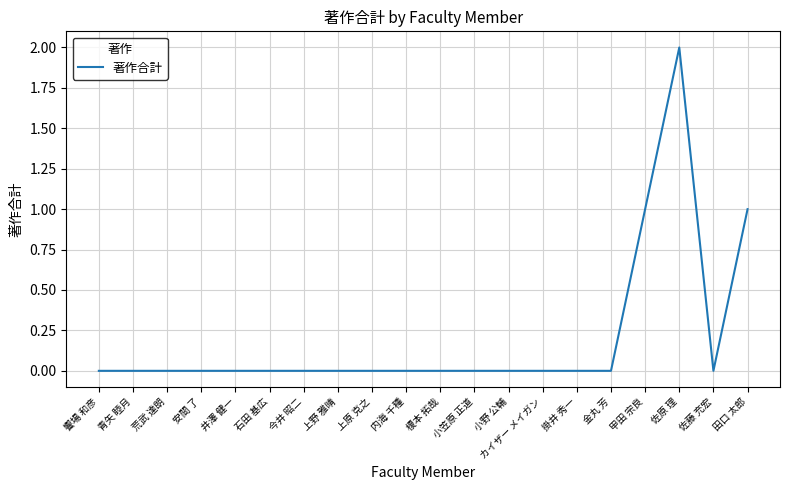

Is it true that the value at 荒武 達朗 is 0?

True